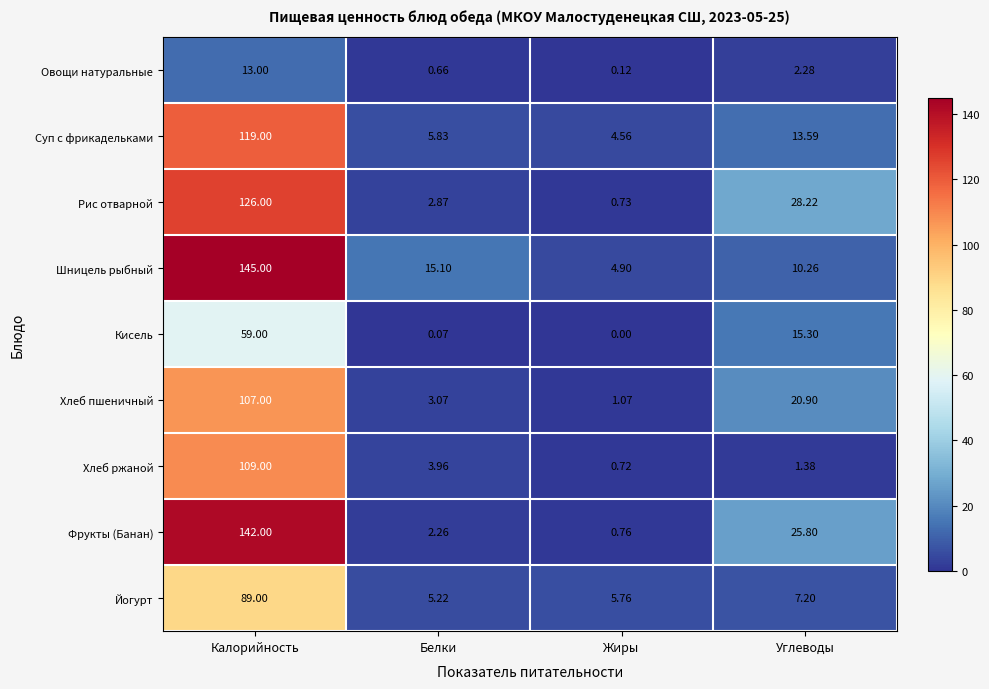

At which category is the sum across all series the highest?

Калорийность